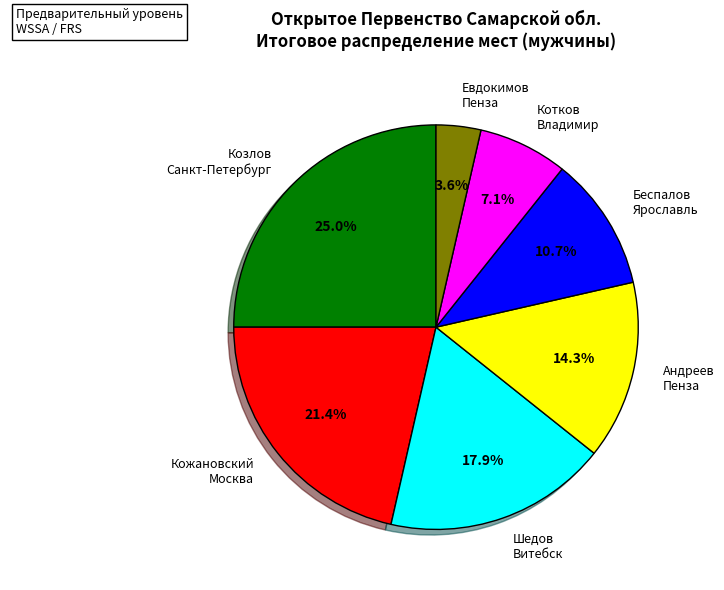

Does any single category account for the majority?

No